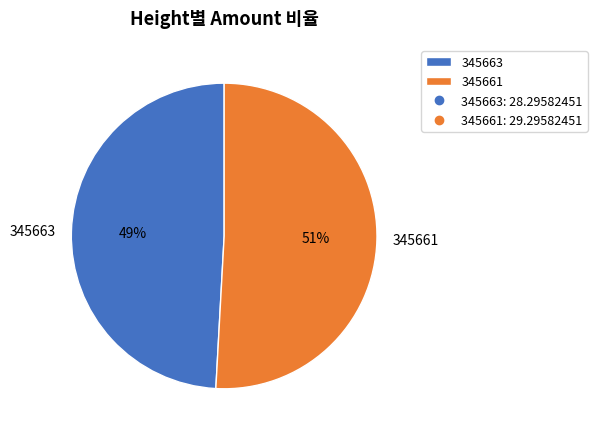

True or false: 345661 accounts for 51% of the total.

True